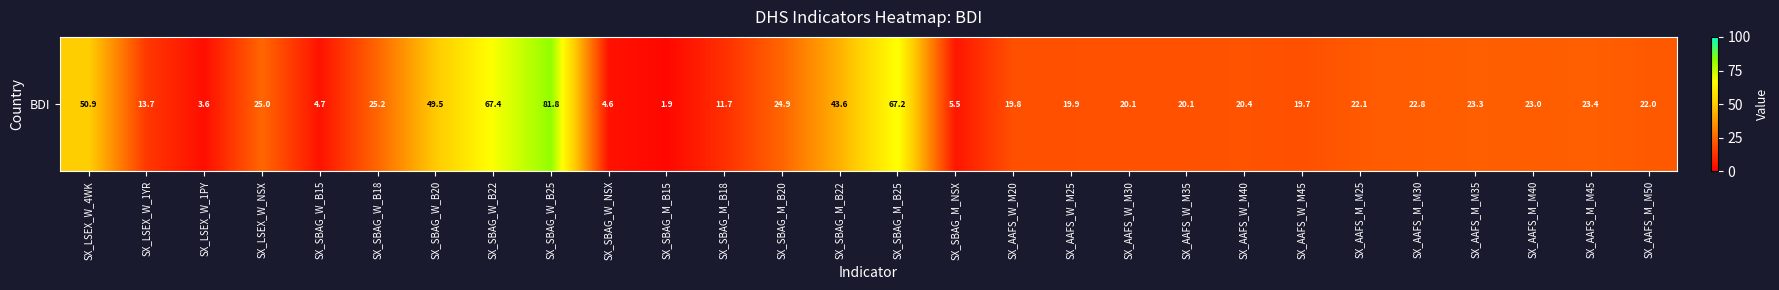

Reading left to right, transcribe all the data shown in this chart.

50.9	13.7	3.6	25.0	4.7	25.2	49.5	67.4	81.8	4.6	1.9	11.7	24.9	43.6	67.2	5.5	19.8	19.9	20.1	20.1	20.4	19.7	22.1	22.8	23.3	23.0	23.4	22.0